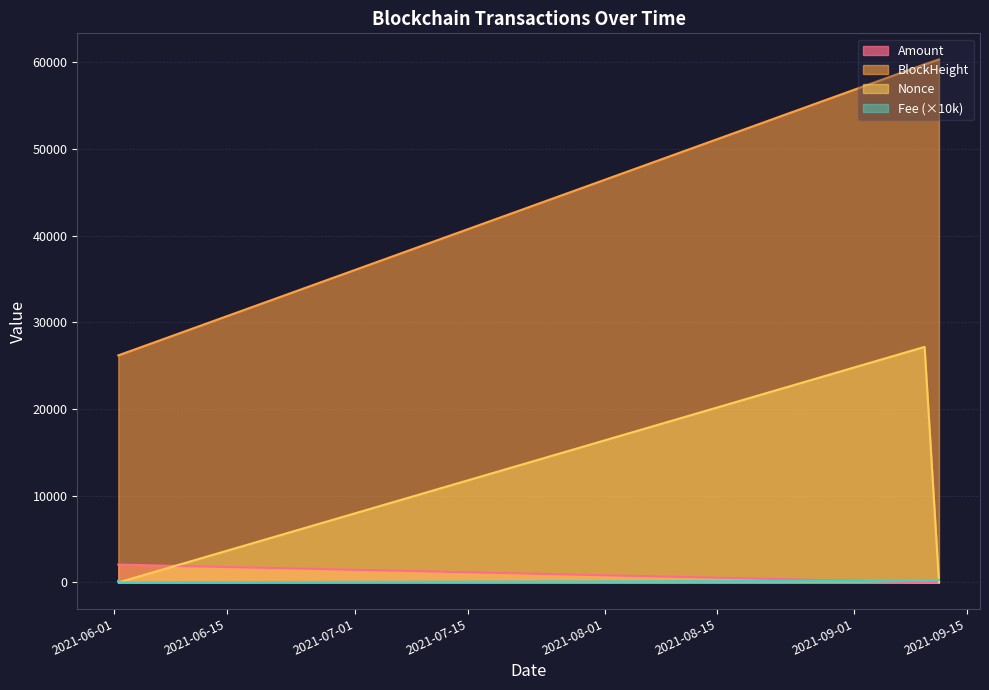

Rank the series by their maximum value, from lowest to highest.

Fee (×10k), Amount, Nonce, BlockHeight